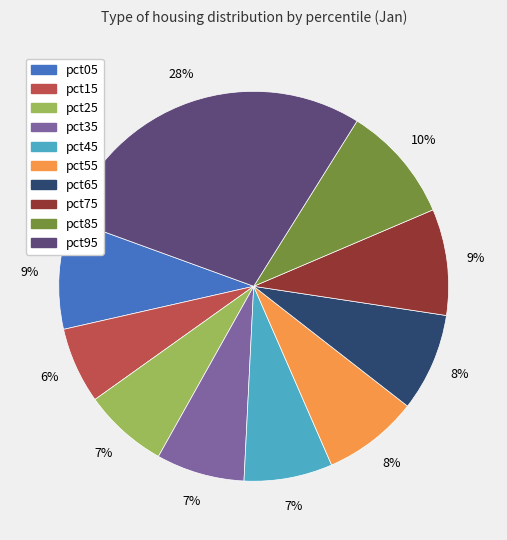

What percentage is the pct15 slice, to the nearest percent?

6%